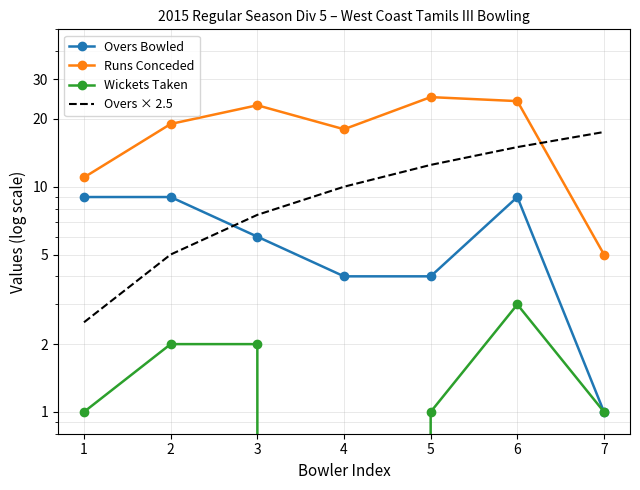

What is the sum of the Wickets Taken values at 1 and 3?

3.0